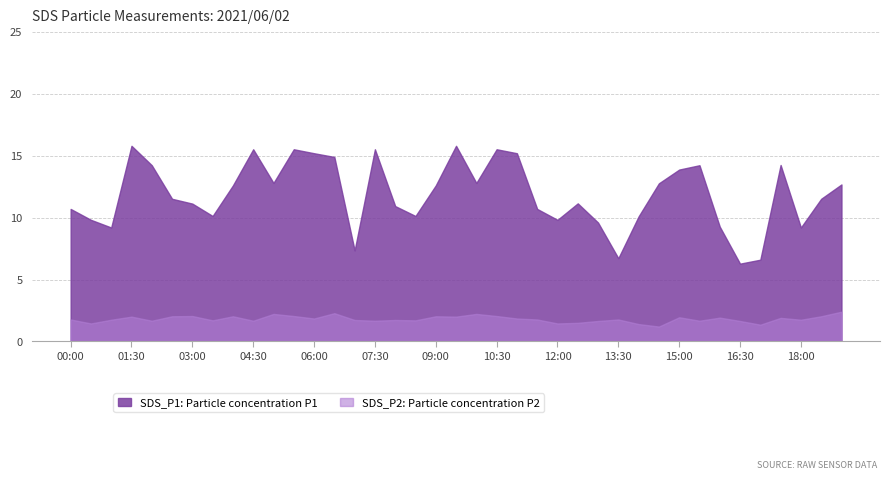

At which category does SDS_P2 reach its first local peak?

01:30